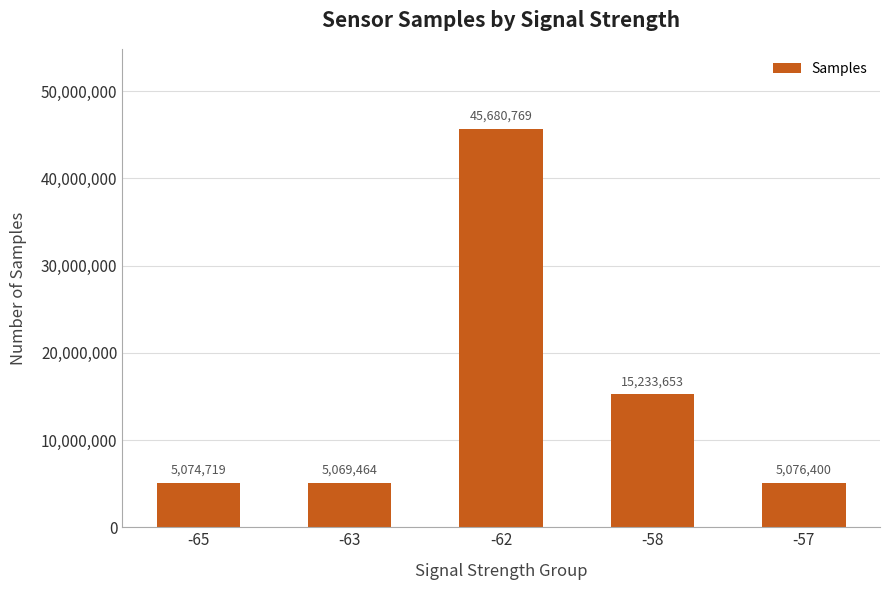

At which label is the value closest to 25375116?

-58